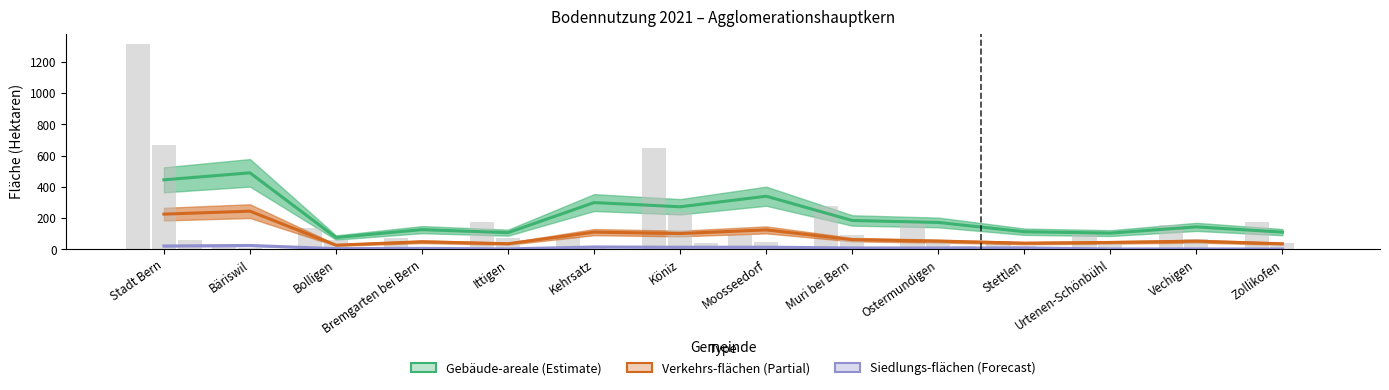

What is the sum of the besondere Siedlungs-flächen values at Muri bei Bern and Vechigen?

11.7